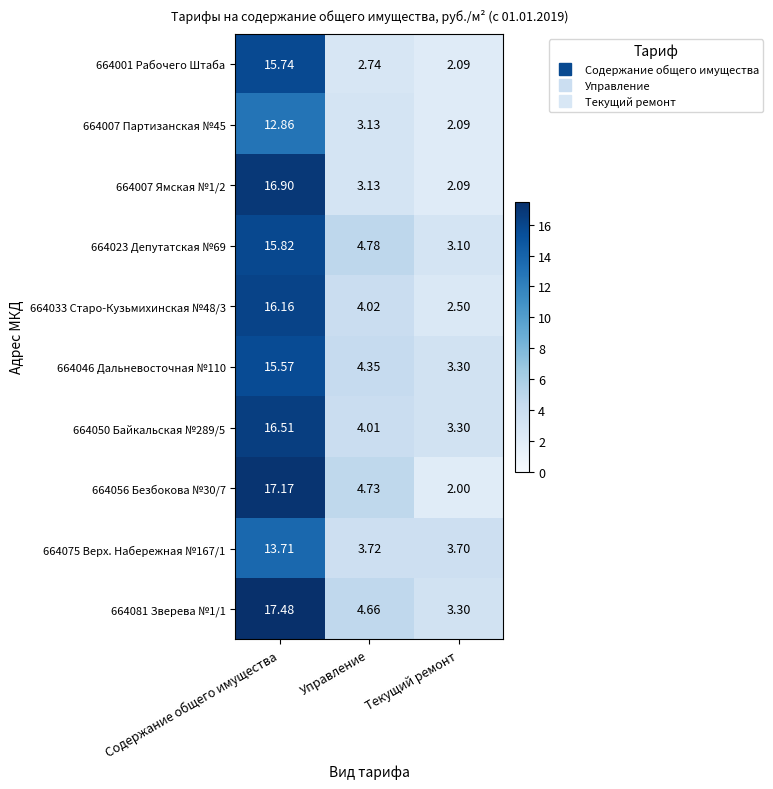

How many series are shown in this chart?

10